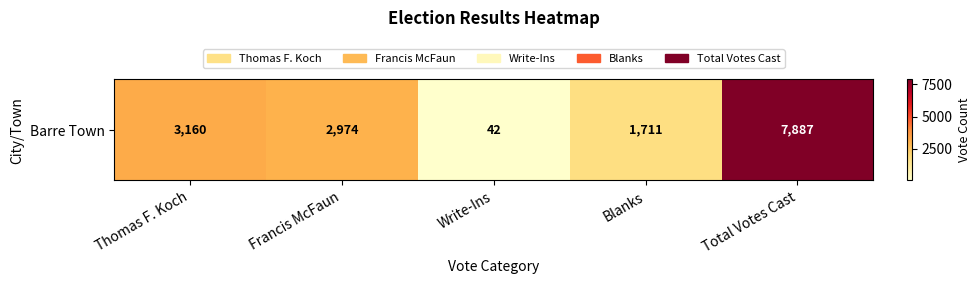

What is the change in value from Francis McFaun to Total Votes Cast?

+4913